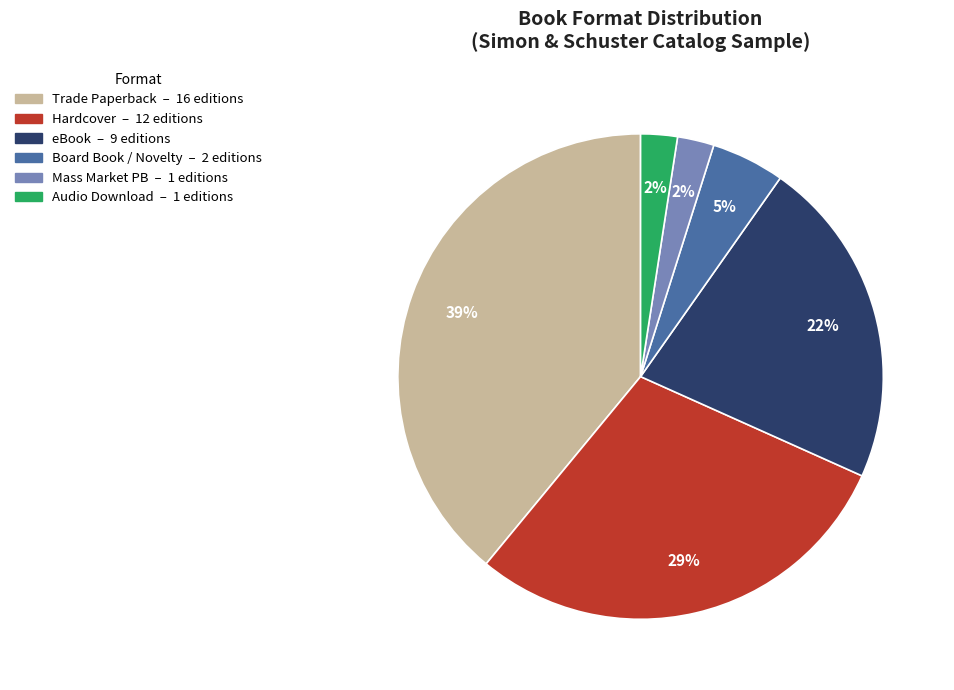

Does any single category account for the majority?

No